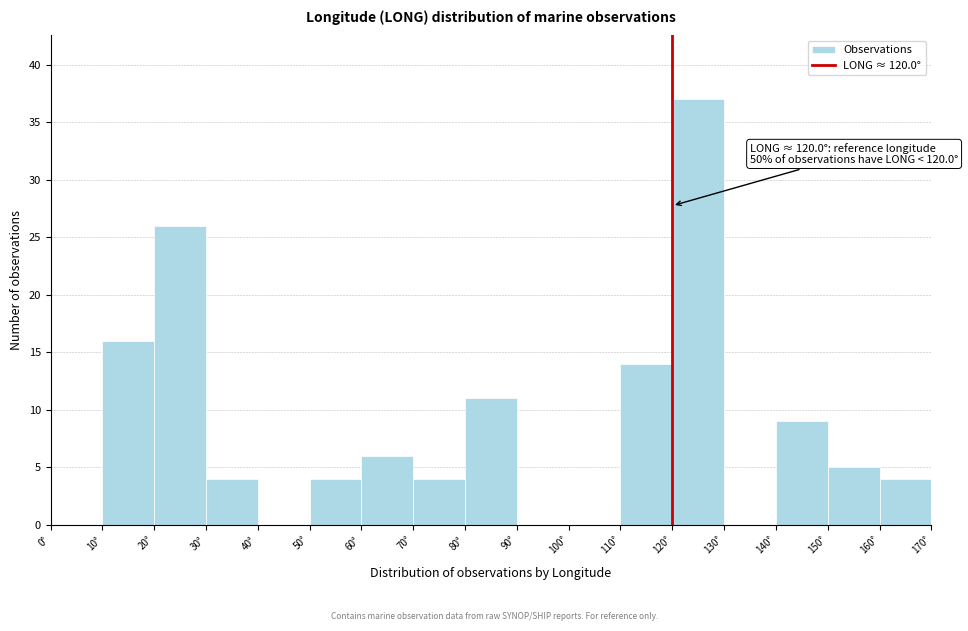

Which range on the x-axis has the tallest bar?

120 to 130